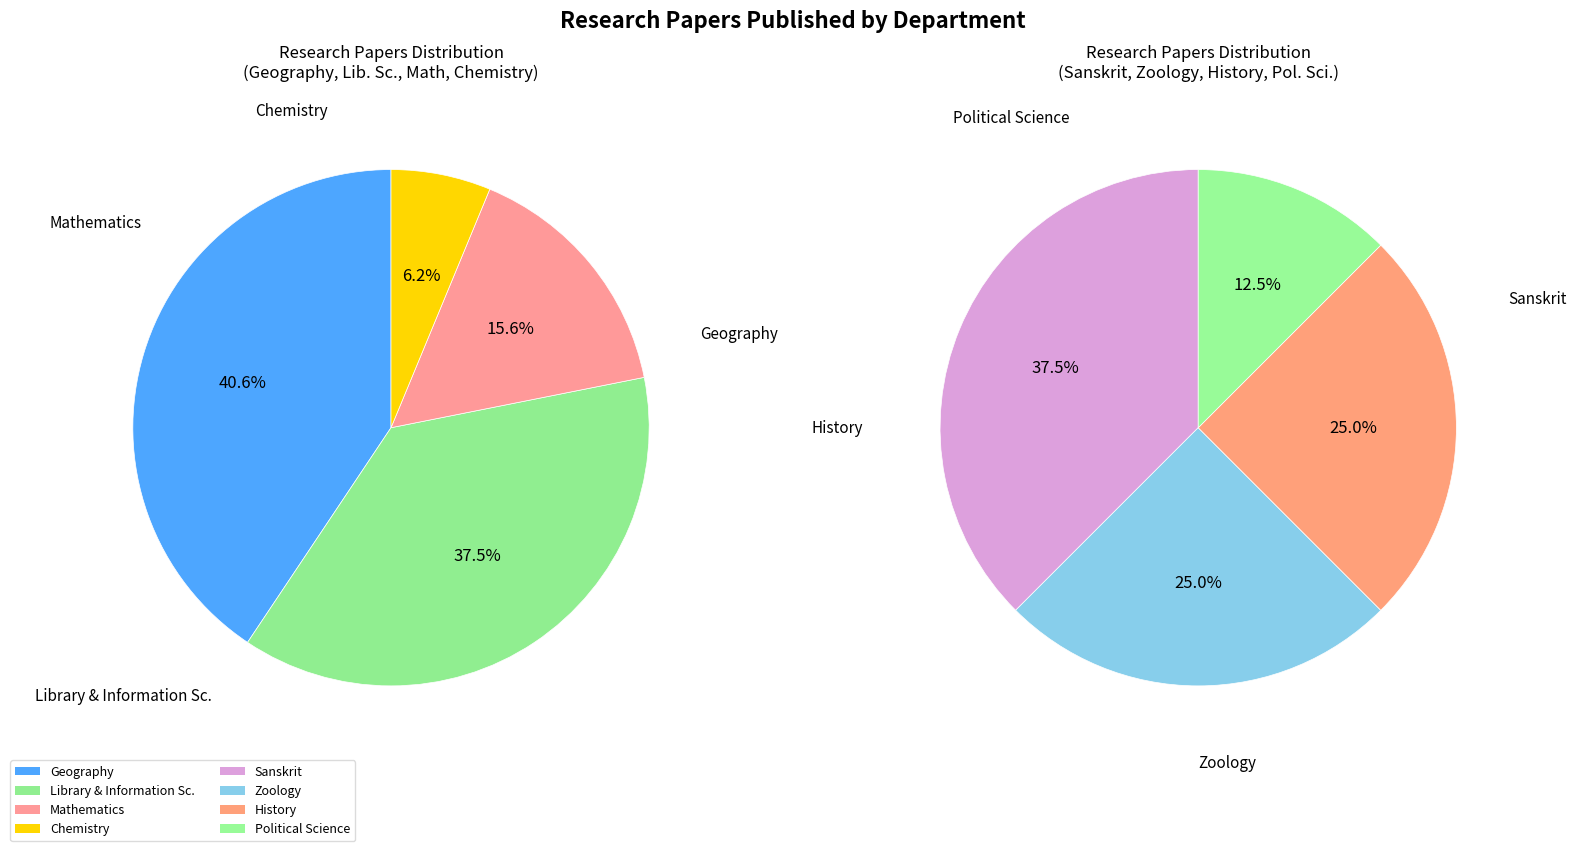

Is it true that Zoology is 1% of the pie?

False